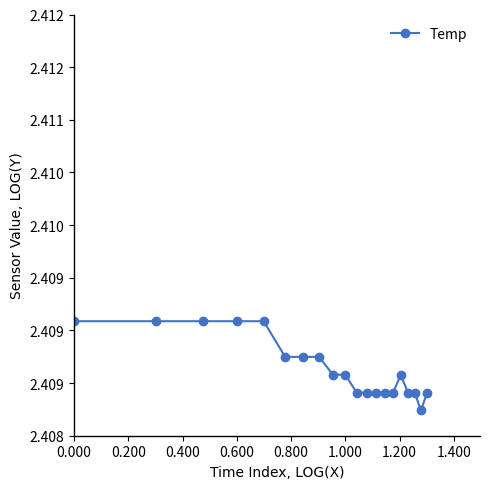

What is the minimum value shown in the chart?

2.4